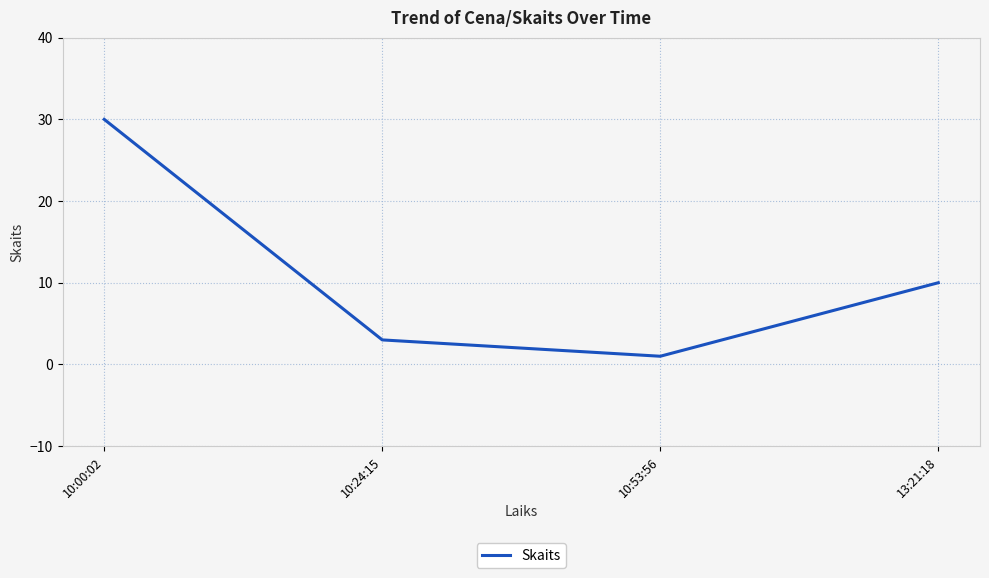

At which category does the chart reach its minimum across all series?

10:53:56